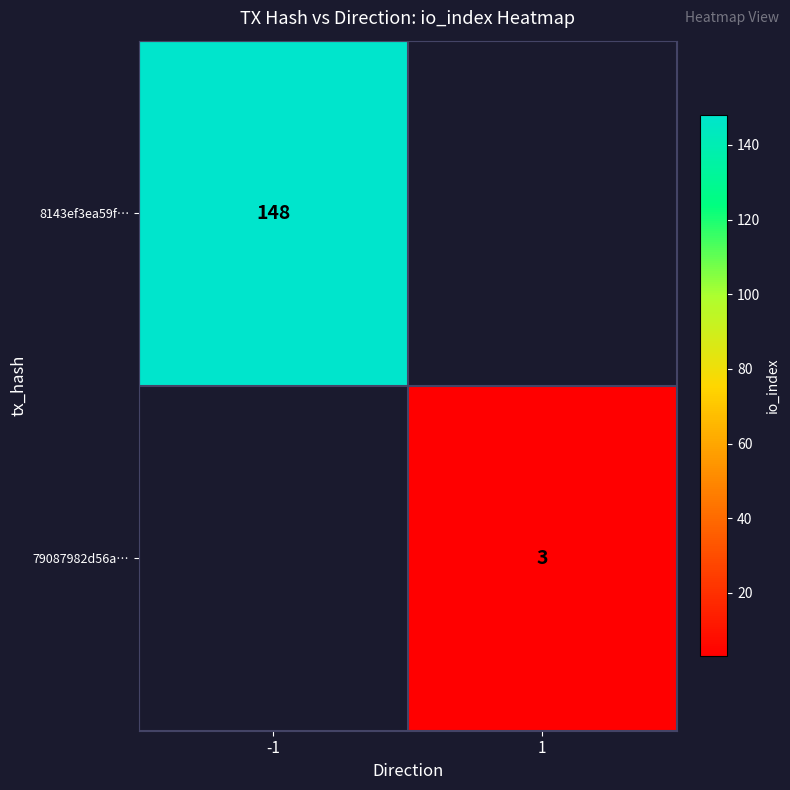

The value of 79087982d56a… at 1 is 3. True or false?

True